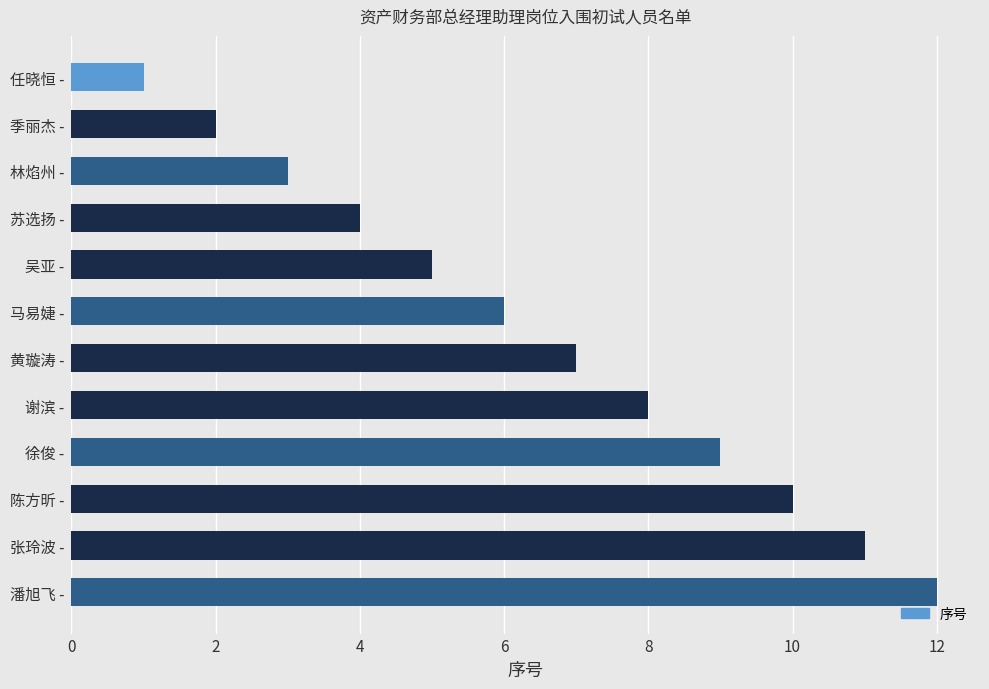

The value at 黄璇涛 - is 7. True or false?

True